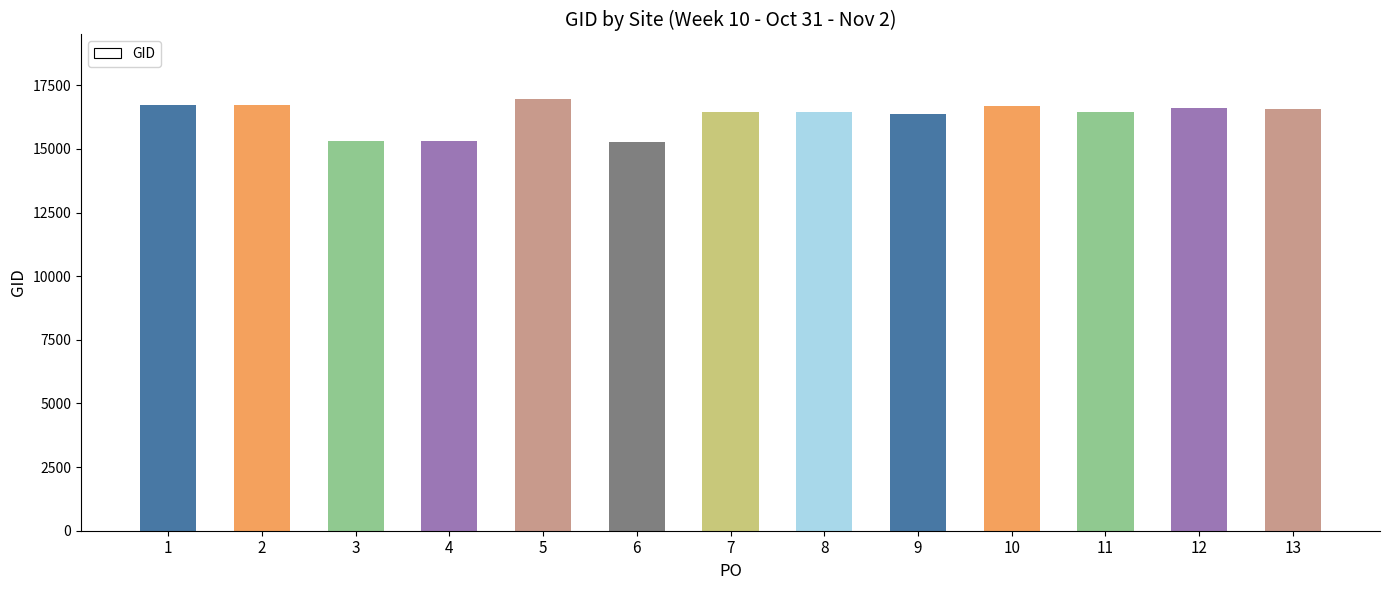

What is the value of the 1st bar from the left?

16712